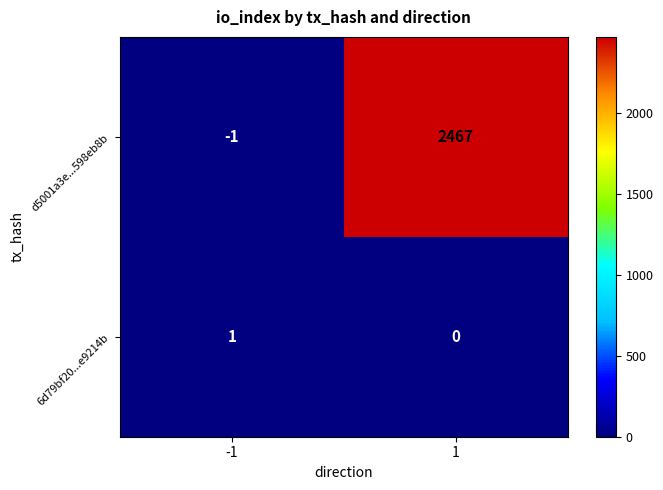

Which series changed the most between -1 and 1?

d5001a3e...598eb8b